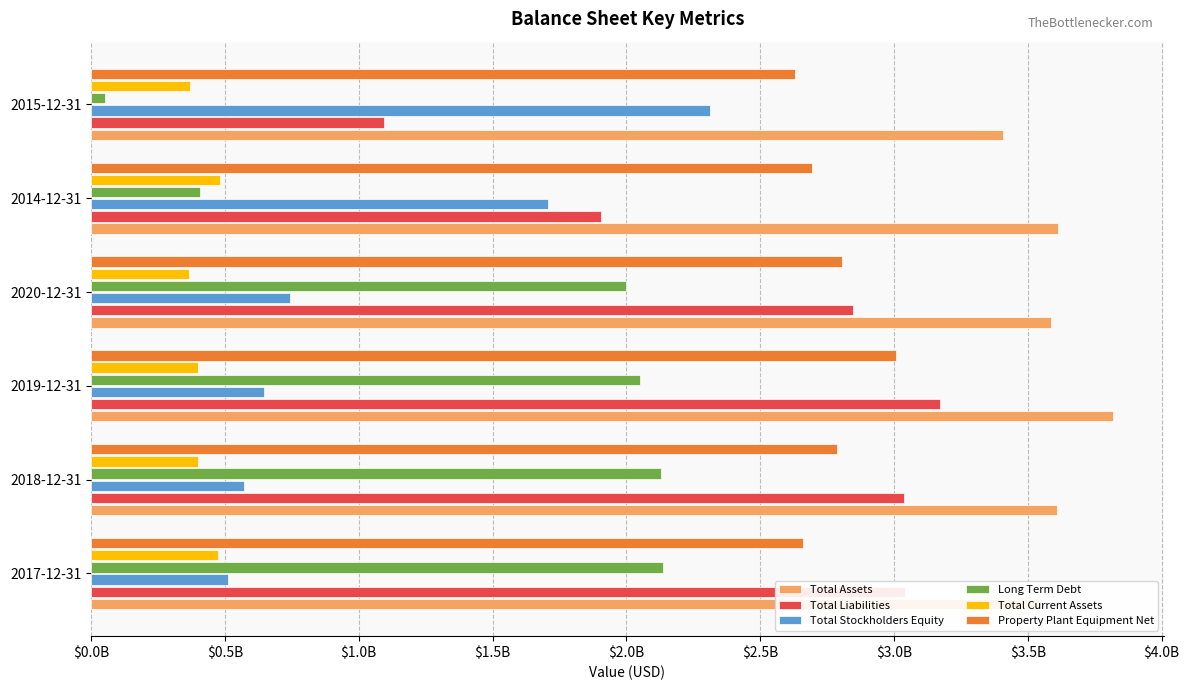

At which category is the sum across all series the highest?

2019-12-31